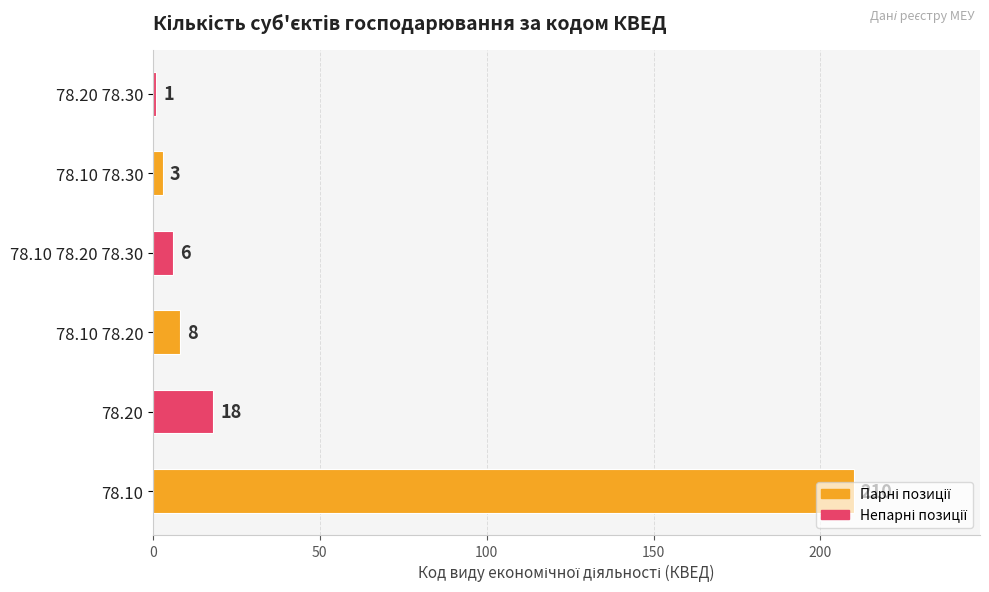

Is it true that the value at 78.10 78.30 is 3?

True